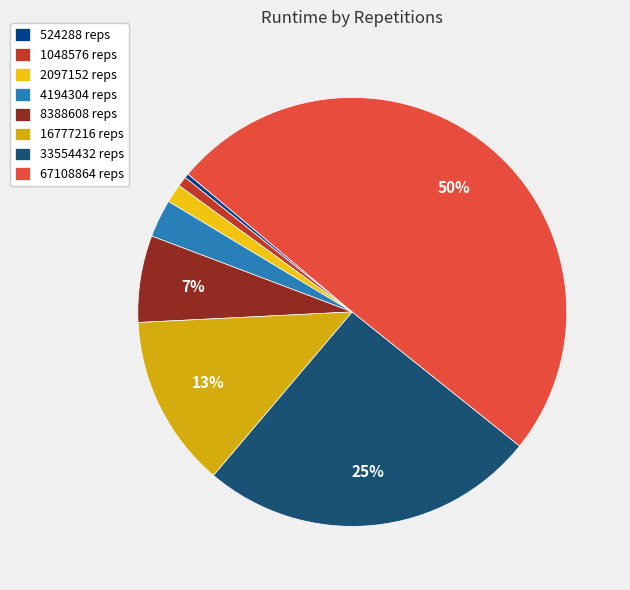

How many segments does this pie chart have?

8